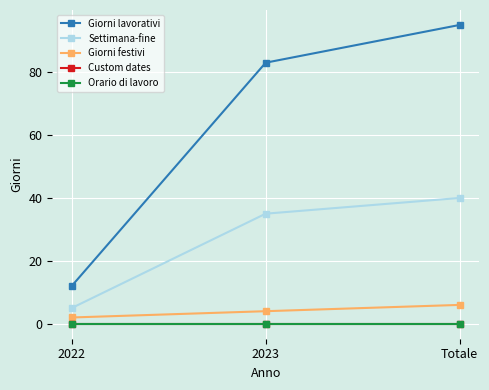

Is this an area chart (filled region under the line)?

No